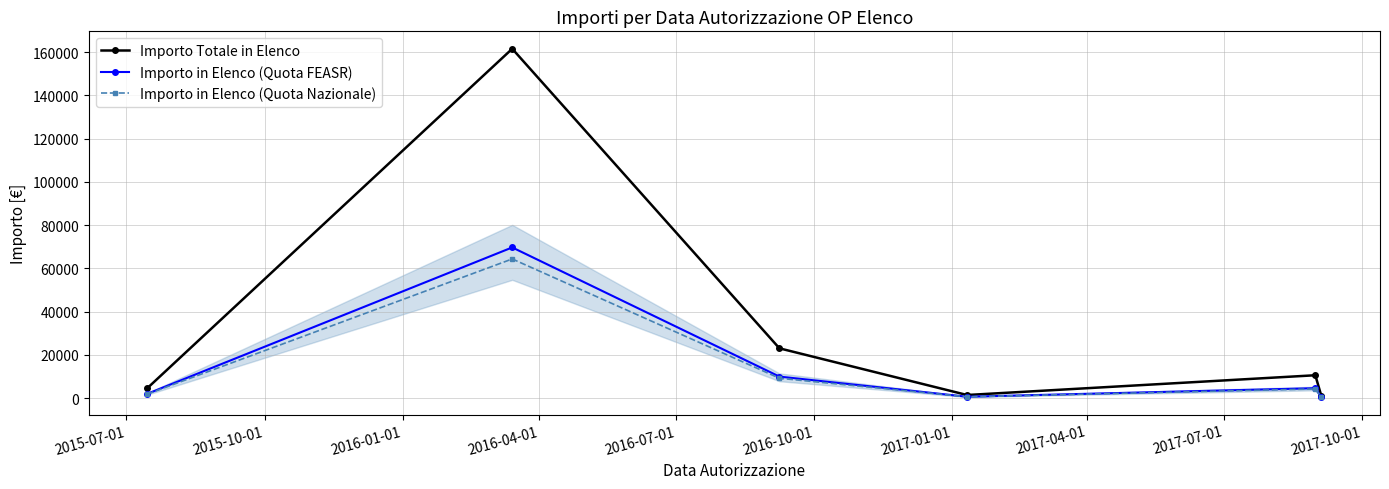

How many interior local valleys does the Importo Totale in Elenco series have?

1